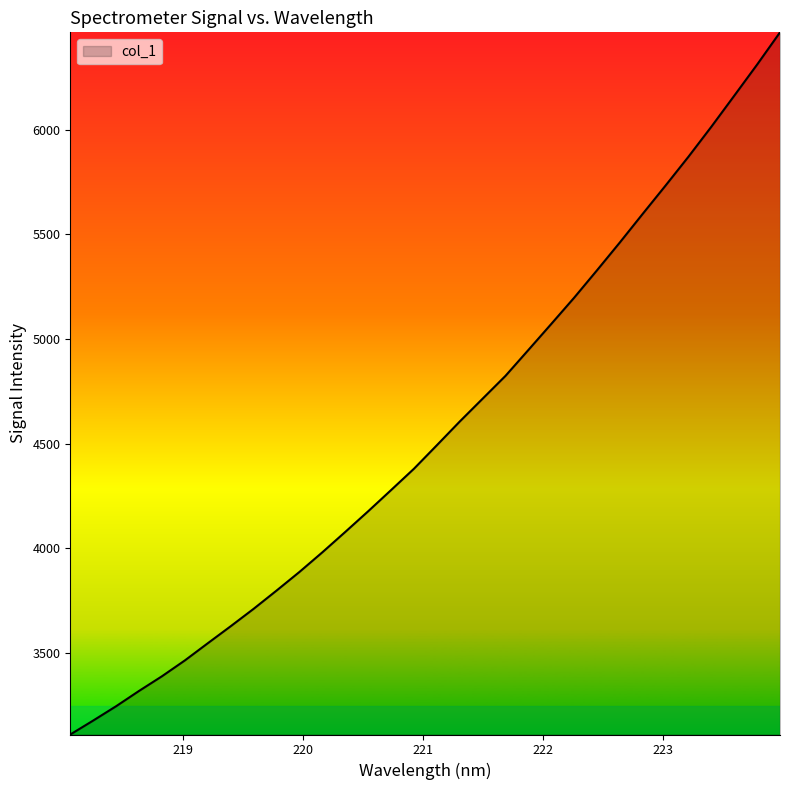

What is the minimum value shown in the chart?

3110.4